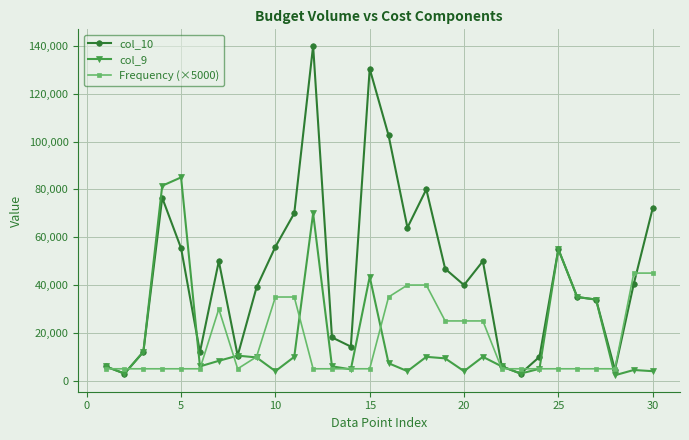

What is the value of the col_10 point at the 16th from the left?

102550.0